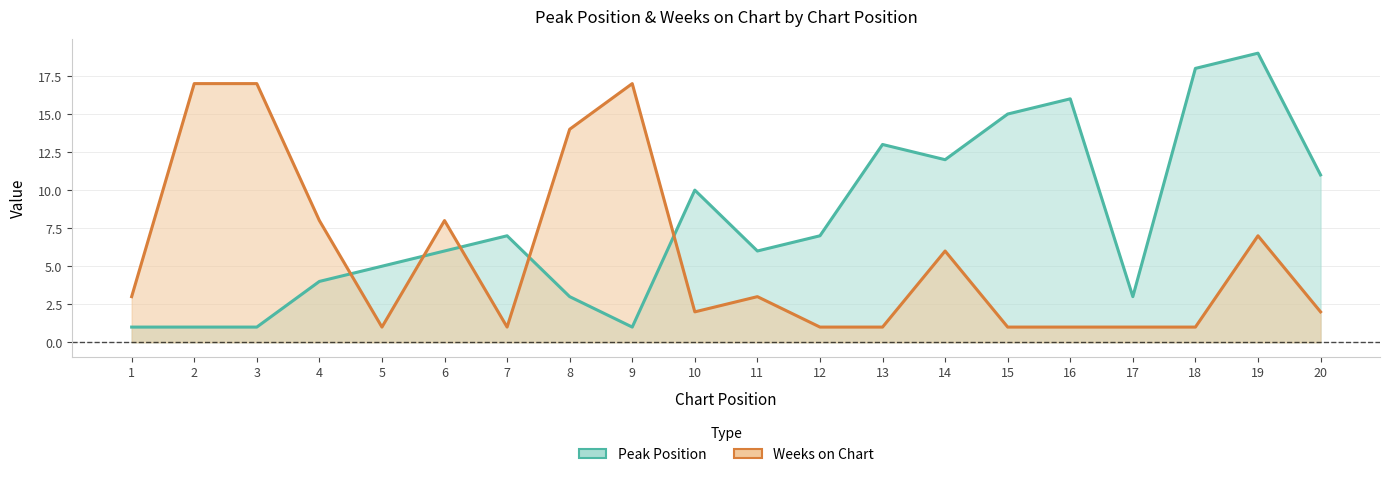

At how many categories does at least one series exceed 10?

11